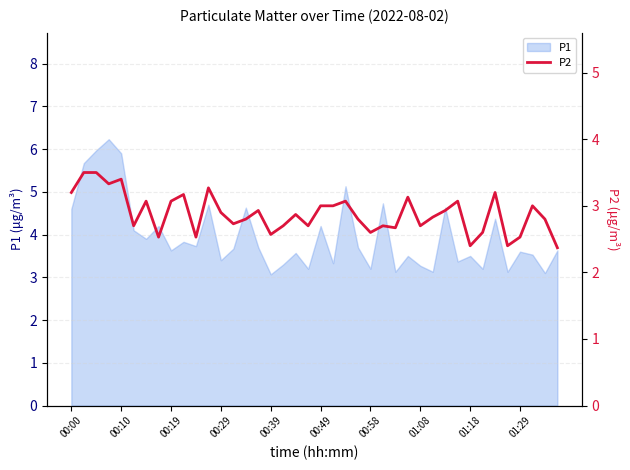

True or false: the data has more than 2 interior local peaks.

True